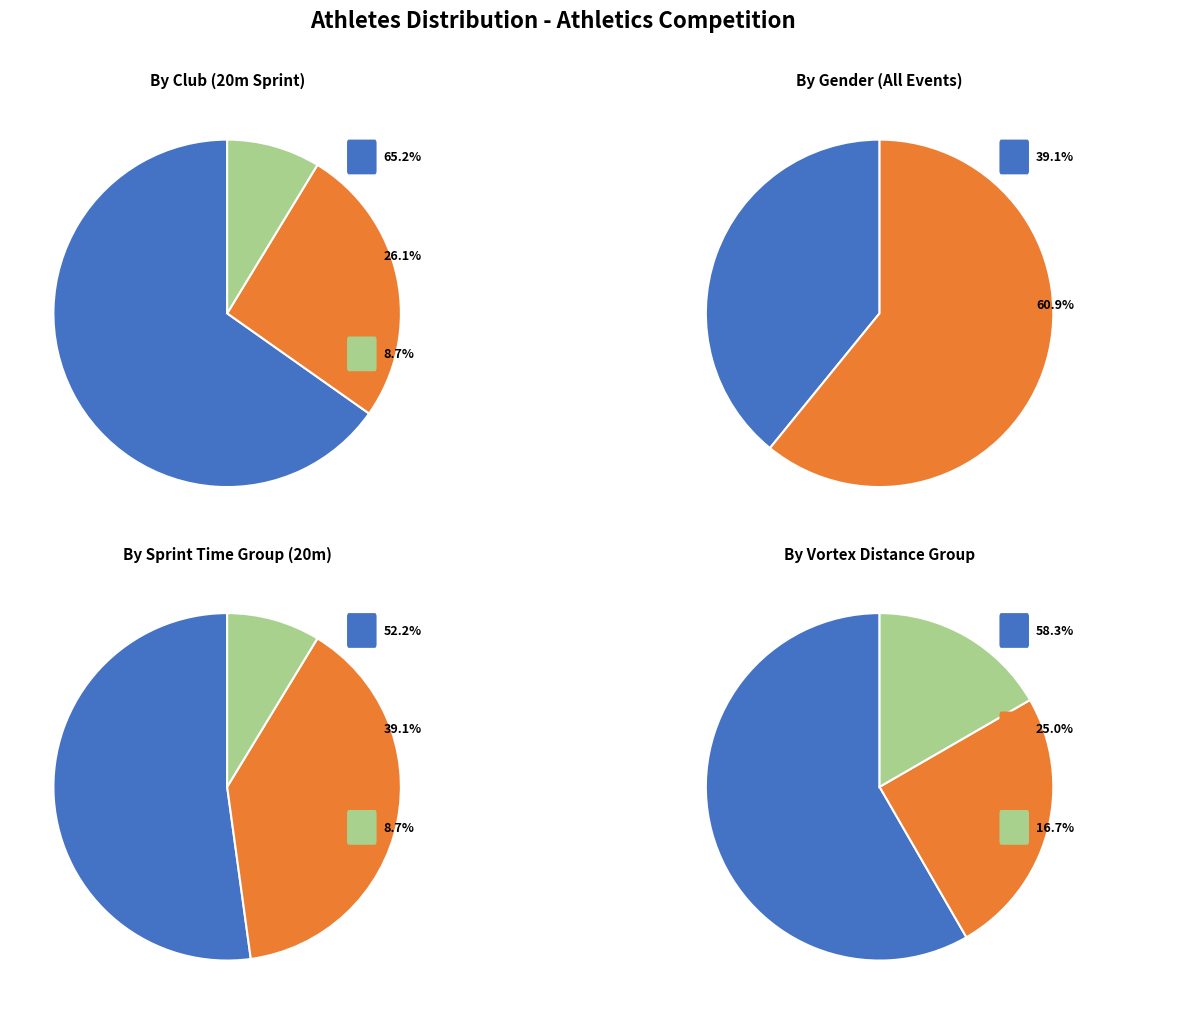

Which slice is the largest?

AK Danica Zvolen